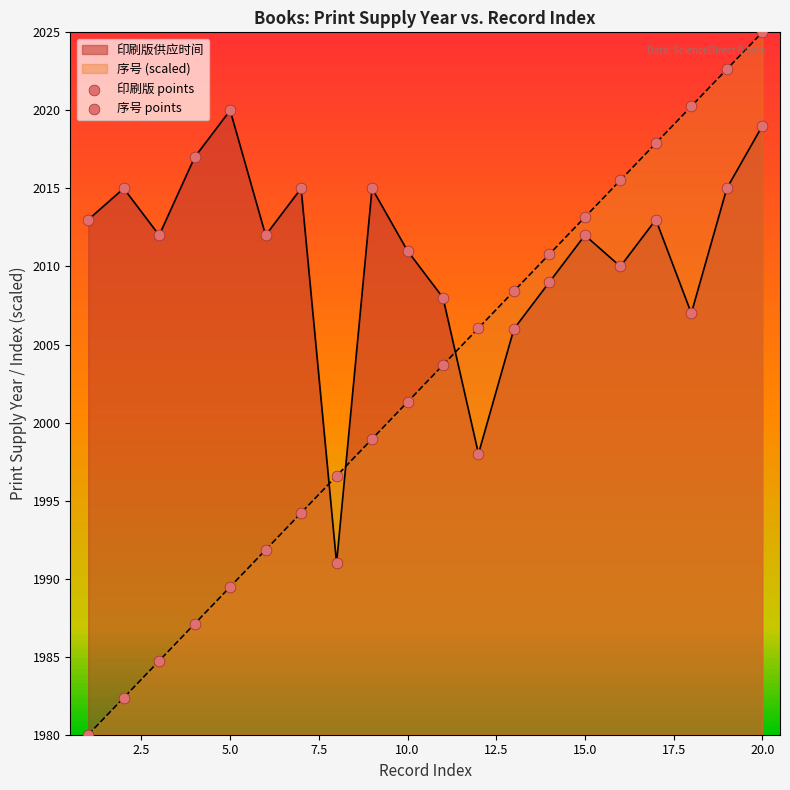

Which series has the widest spread of Y values?

序号 points